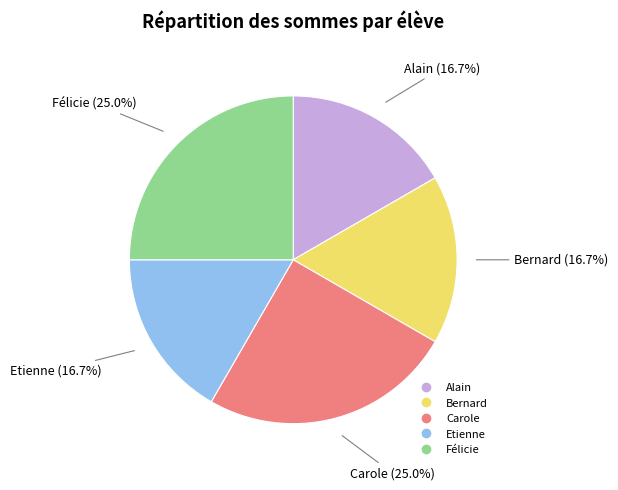

What percentage is the Félicie slice, to the nearest percent?

25%